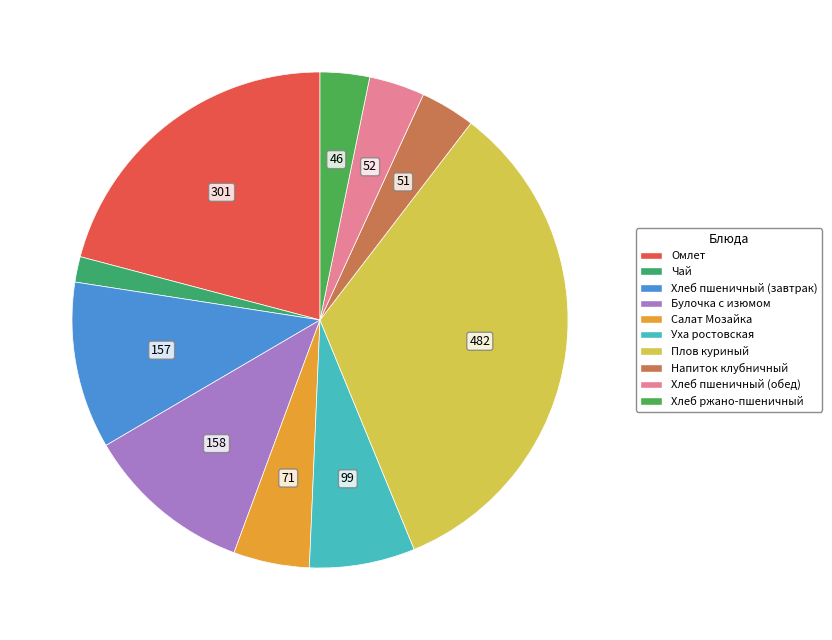

How many segments does this pie chart have?

10